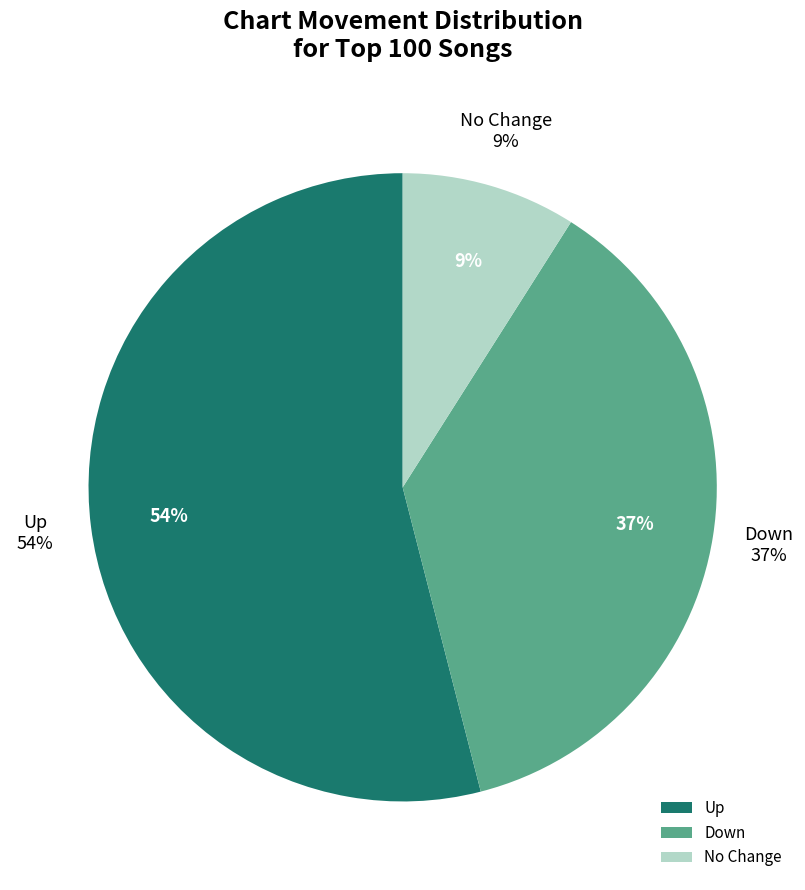

What is the change in value from up to -?

-45